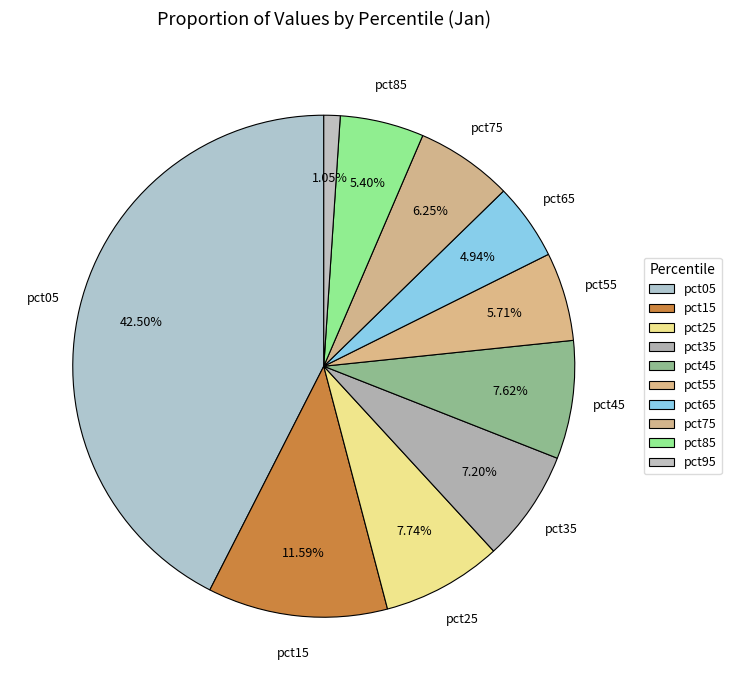

Combined, do pct85 and pct05 account for over 50%?

No